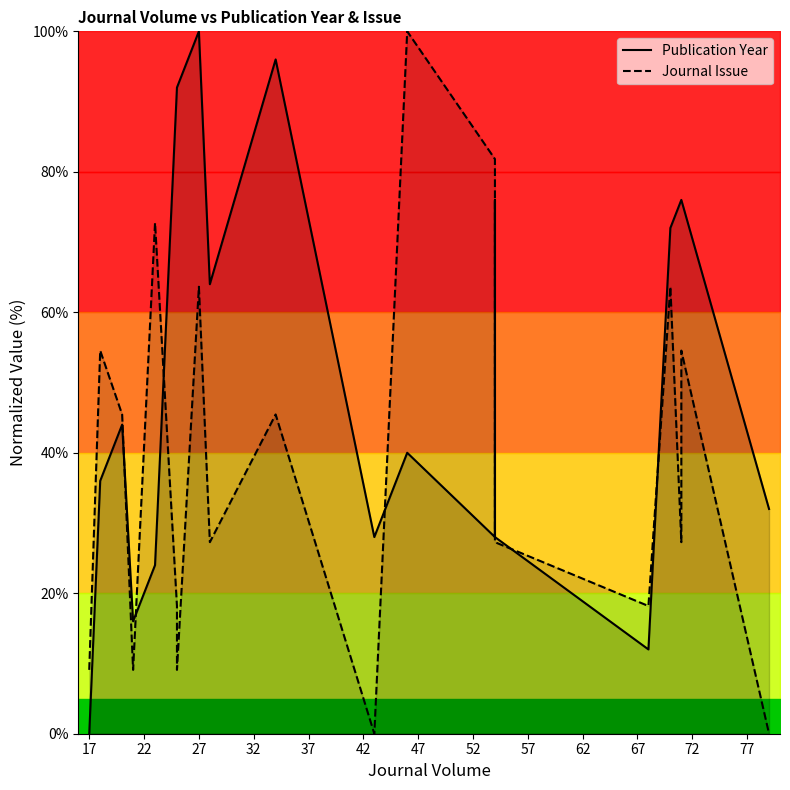

Reading left to right, transcribe all the data shown in this chart.

Publication Year: 0.0	36.0	44.0	16.0	24.0	92.0	92.0	100.0	64.0	96.0	28.0	40.0	28.0	76.0	28.0	12.0	72.0	76.0	76.0	32.0
Journal Issue: 9.1	54.5	45.5	9.1	72.7	18.2	9.1	63.6	27.3	45.5	0.0	100.0	81.8	27.3	27.3	18.2	63.6	27.3	54.5	0.0